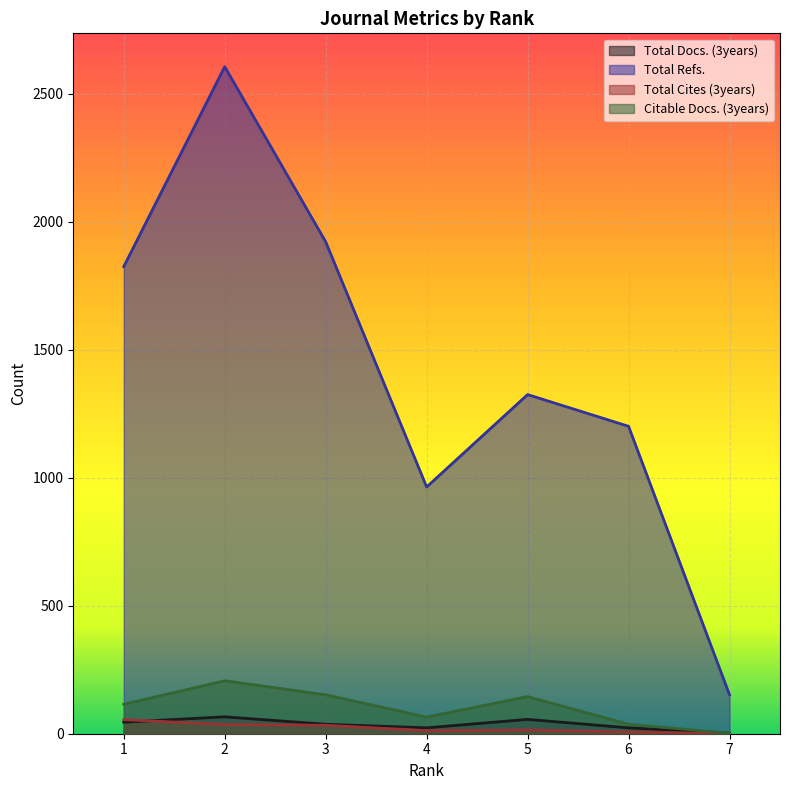

What is the value of the Citable Docs. (3years) point at the 4th from the left?

65